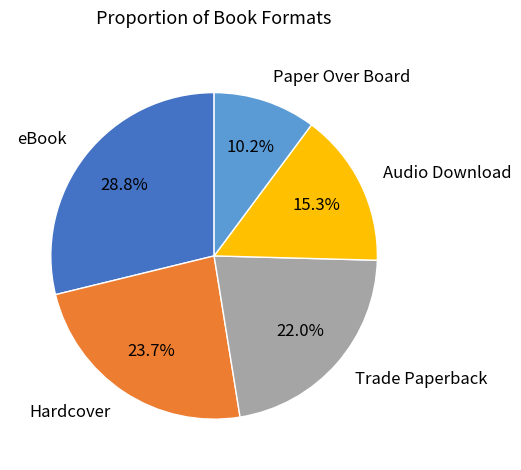

Approximately how many times larger is the value at eBook compared to Trade Paperback?

1.3